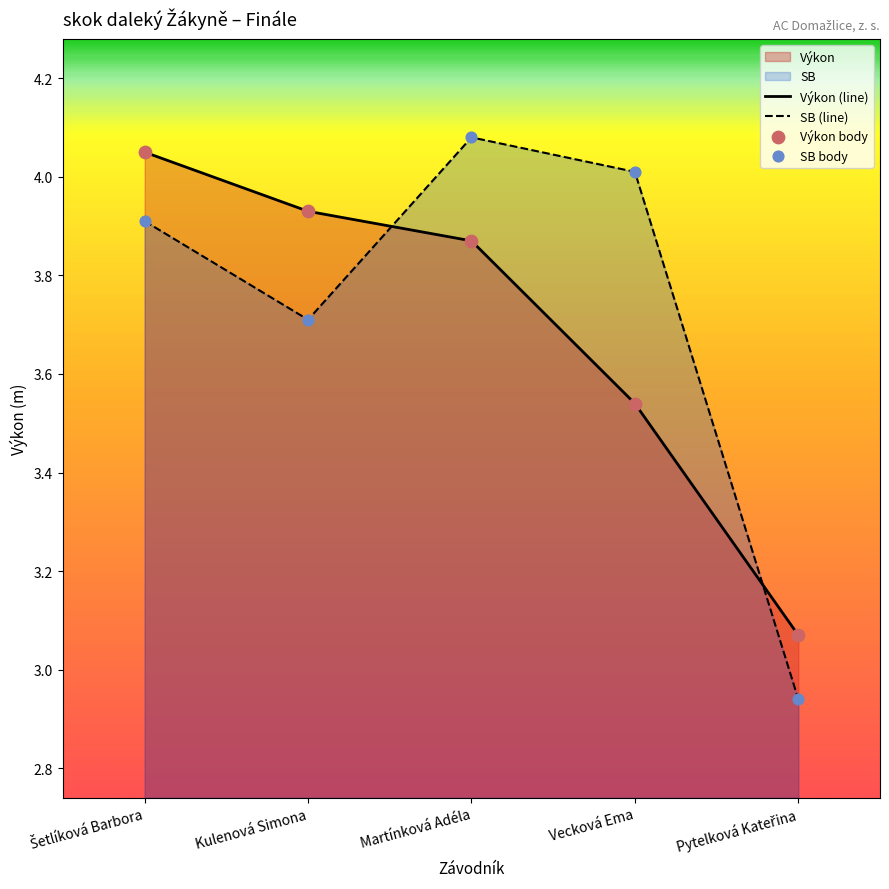

At which category is the sum across all series the highest?

Šetlíková Barbora